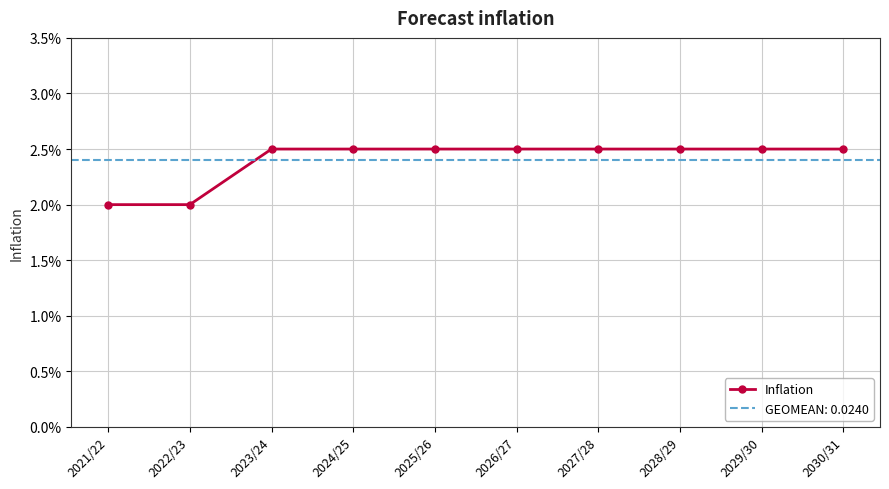

Rank the categories by value from lowest to highest.

2021/22, 2022/23, 2023/24, 2024/25, 2025/26, 2026/27, 2027/28, 2028/29, 2029/30, 2030/31